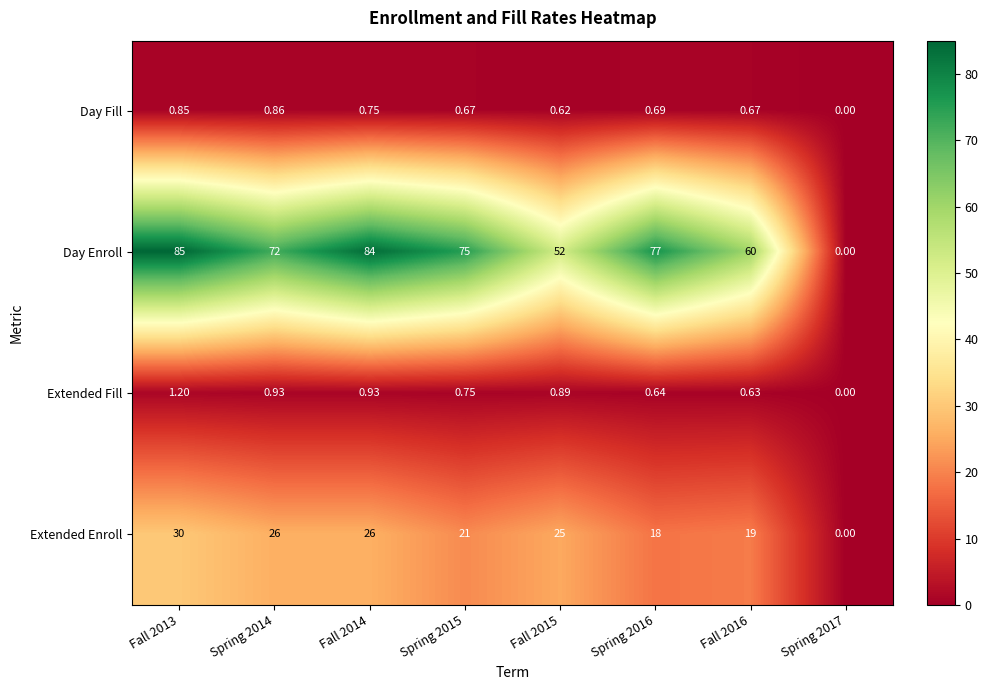

At which category does the chart reach its peak across all series?

Fall 2013